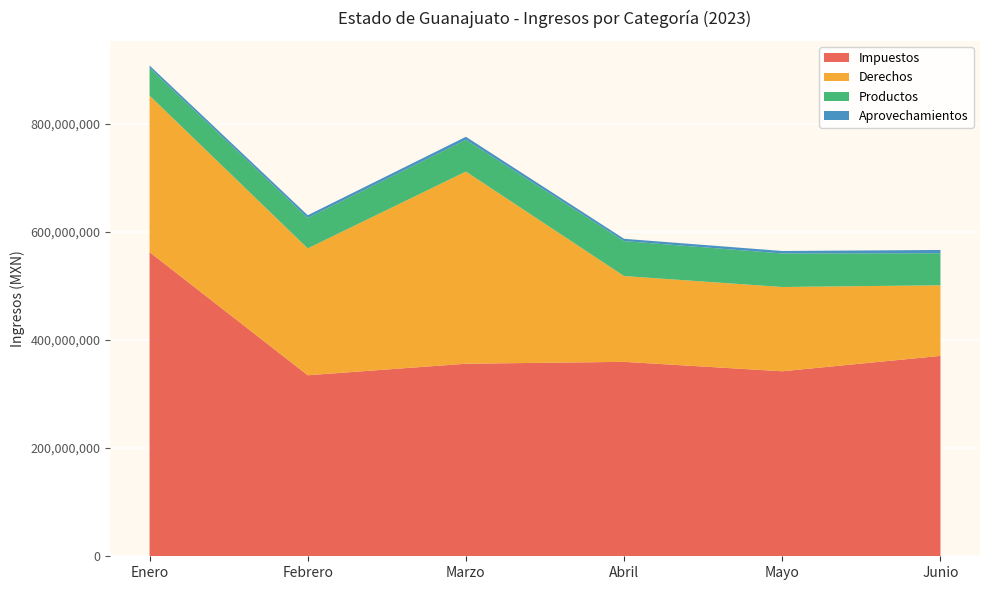

Reading left to right, extract all data points from this chart.

Impuestos: Enero=562436859	Febrero=334746092	Marzo=356071789	Abril=359530478	Mayo=342105624	Junio=370580474
Derechos: Enero=289459347	Febrero=234623511	Marzo=355328360	Abril=158631644	Mayo=155840673	Junio=130512816
Productos: Enero=51108775	Febrero=56330753	Marzo=58748168	Abril=64692673	Mayo=62014227	Junio=59256420
Aprovechamientos: Enero=4489938	Febrero=4922737	Marzo=5545247	Abril=4192246	Mayo=4567043	Junio=6072790